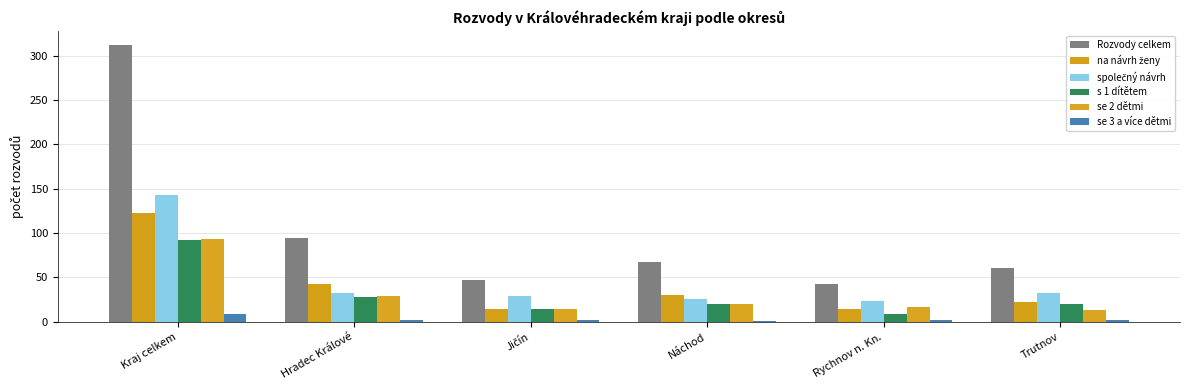

Read the s 1 dítětem value at Trutnov, to the nearest 5.

20